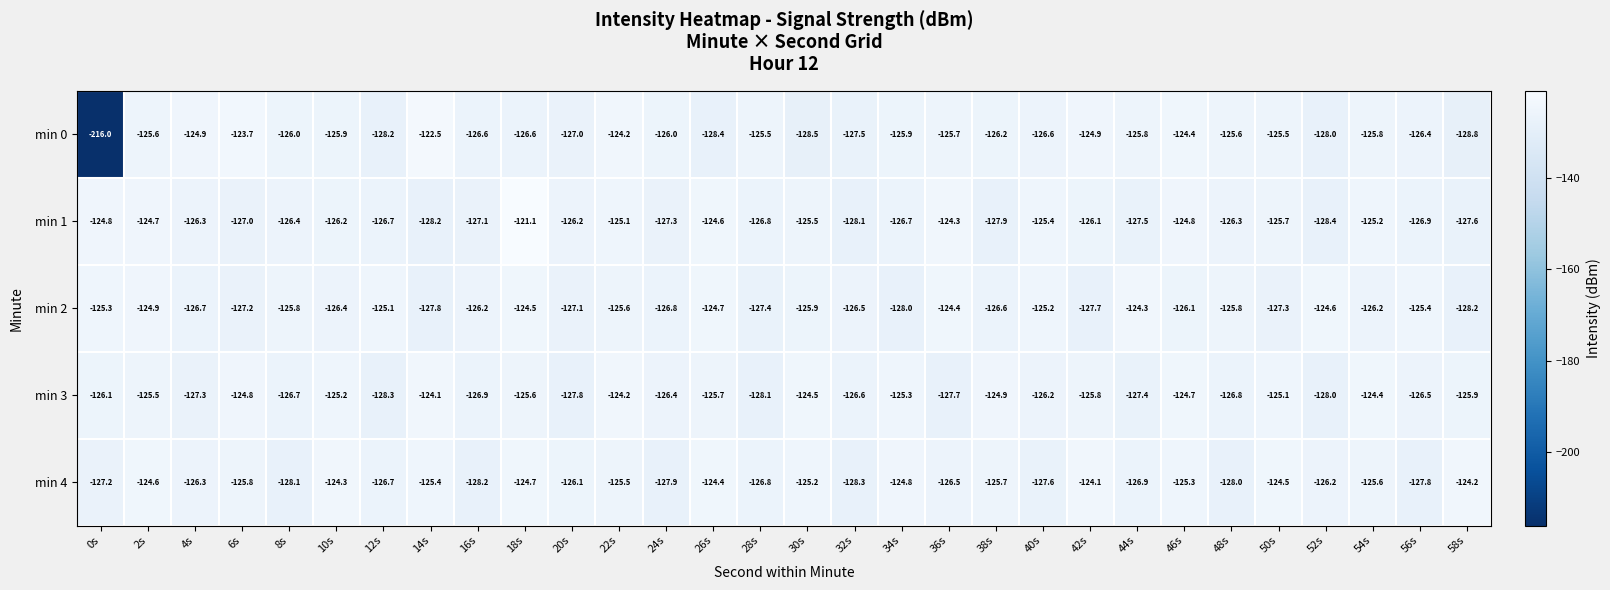

What is the spread (max minus min) of values at 14s?

5.7